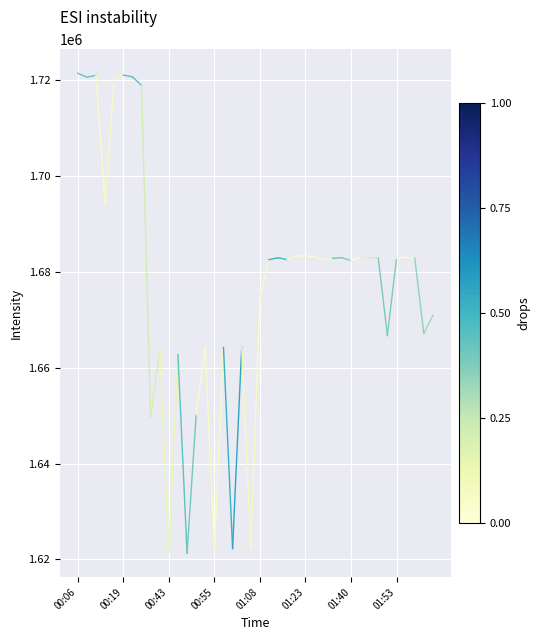

Which category has the highest value across all series?

00:06